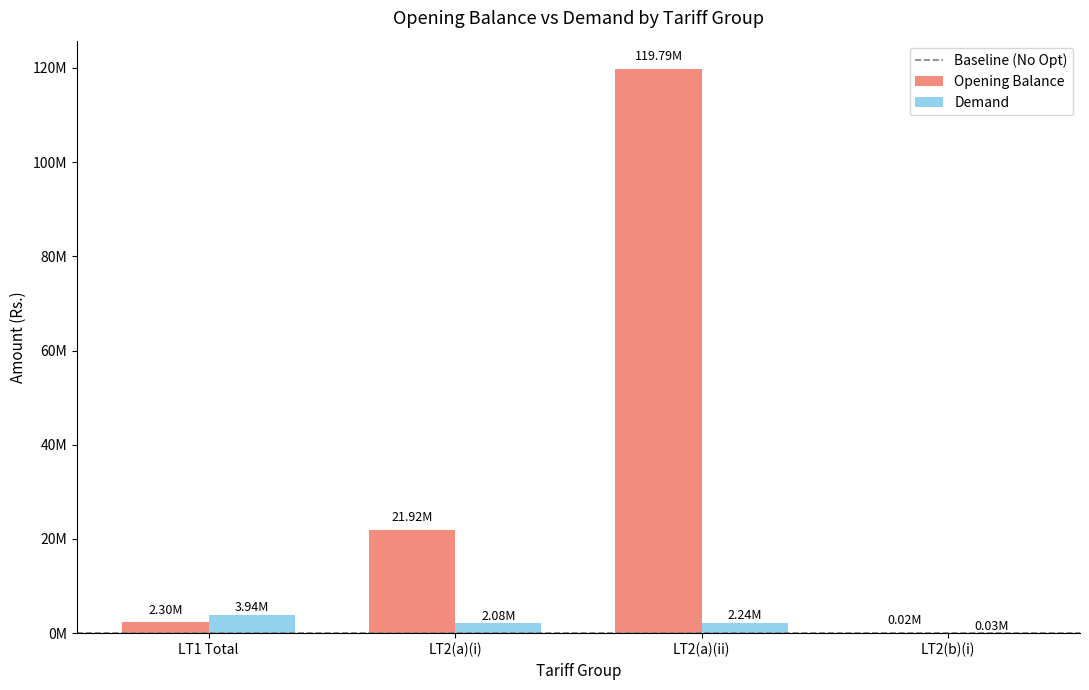

Is it true that Demand equals 7079909.4 at LT1 Total?

False